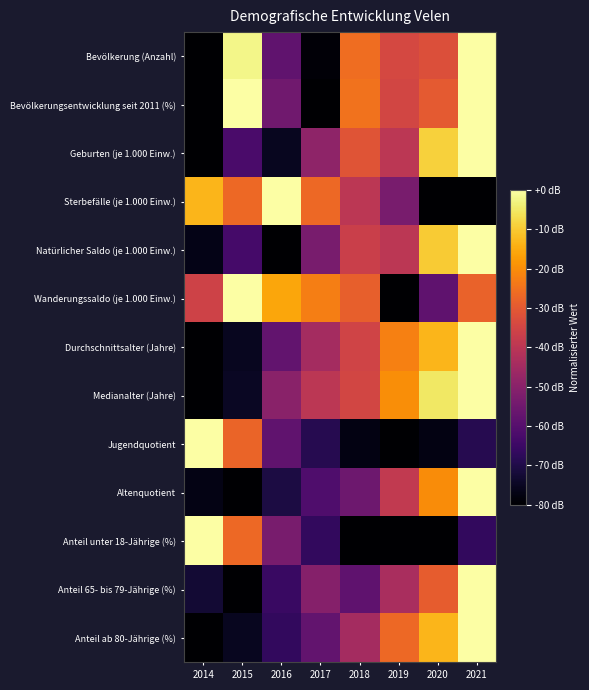

Reading right to left, what are all the values shown in this chart?

Bevölkerung (Anzahl): 2021=0.0	2020=-32.5	2019=-34.3	2018=-25.7	2017=-78.9	2016=-58.1	2015=-2.3	2014=-80.0
Bevölkerungsentwicklung seit 2011 (%): 2021=0.0	2020=-30.0	2019=-35.0	2018=-25.0	2017=-80.0	2016=-55.0	2015=0.0	2014=-80.0
Geburten (je 1.000 Einw.): 2021=0.0	2020=-8.9	2019=-40.0	2018=-31.1	2017=-48.9	2016=-75.6	2015=-62.2	2014=-80.0
Sterbefälle (je 1.000 Einw.): 2021=-80.0	2020=-80.0	2019=-53.3	2018=-40.0	2017=-26.7	2016=0.0	2015=-26.7	2014=-13.3
Natürlicher Saldo (je 1.000 Einw.): 2021=0.0	2020=-10.0	2019=-40.0	2018=-36.7	2017=-53.3	2016=-80.0	2015=-63.3	2014=-76.7
Wanderungssaldo (je 1.000 Einw.): 2021=-27.8	2020=-58.3	2019=-80.0	2018=-28.7	2017=-22.6	2016=-15.7	2015=0.0	2014=-35.7
Durchschnittsalter (Jahre): 2021=0.0	2020=-13.3	2019=-22.2	2018=-35.6	2017=-44.4	2016=-57.8	2015=-75.6	2014=-80.0
Medianalter (Jahre): 2021=0.0	2020=-5.0	2019=-20.0	2018=-35.0	2017=-40.0	2016=-50.0	2015=-75.0	2014=-80.0
Jugendquotient: 2021=-69.0	2020=-77.2	2019=-80.0	2018=-77.2	2017=-69.0	2016=-57.9	2015=-27.6	2014=0.0
Altenquotient: 2021=0.0	2020=-20.0	2019=-38.5	2018=-55.4	2017=-61.5	2016=-70.8	2015=-80.0	2014=-76.9
Anteil unter 18-Jährige (%): 2021=-66.7	2020=-80.0	2019=-80.0	2018=-80.0	2017=-66.7	2016=-53.3	2015=-26.7	2014=0.0
Anteil 65- bis 79-Jährige (%): 2021=0.0	2020=-29.1	2019=-43.6	2018=-58.2	2017=-50.9	2016=-65.5	2015=-80.0	2014=-72.7
Anteil ab 80-Jährige (%): 2021=0.0	2020=-13.3	2019=-26.7	2018=-44.4	2017=-57.8	2016=-66.7	2015=-75.6	2014=-80.0